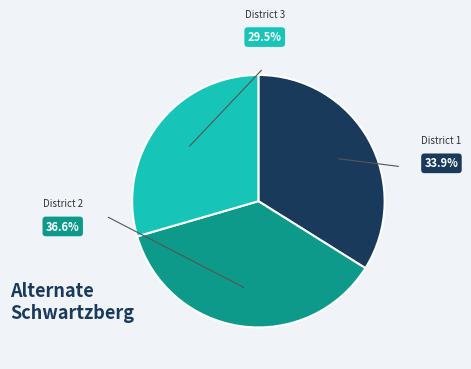

Which has a higher value, District 1 or District 2?

District 2